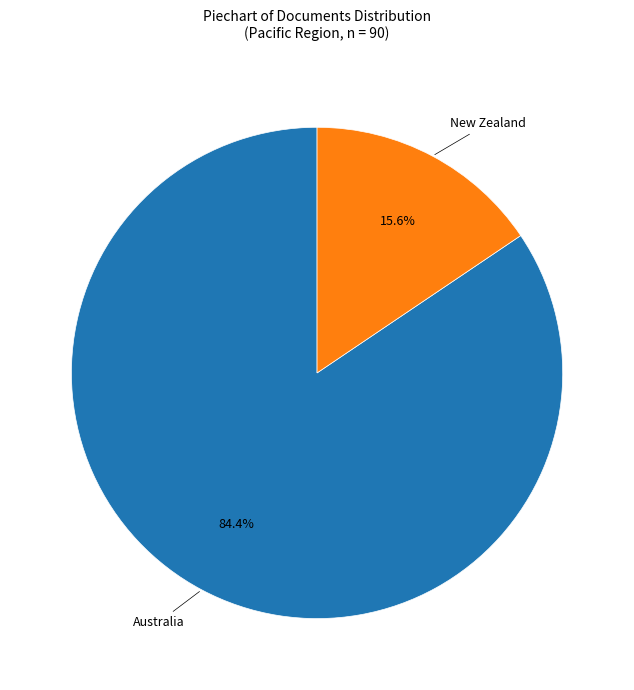

Count the number of slices in the pie.

2